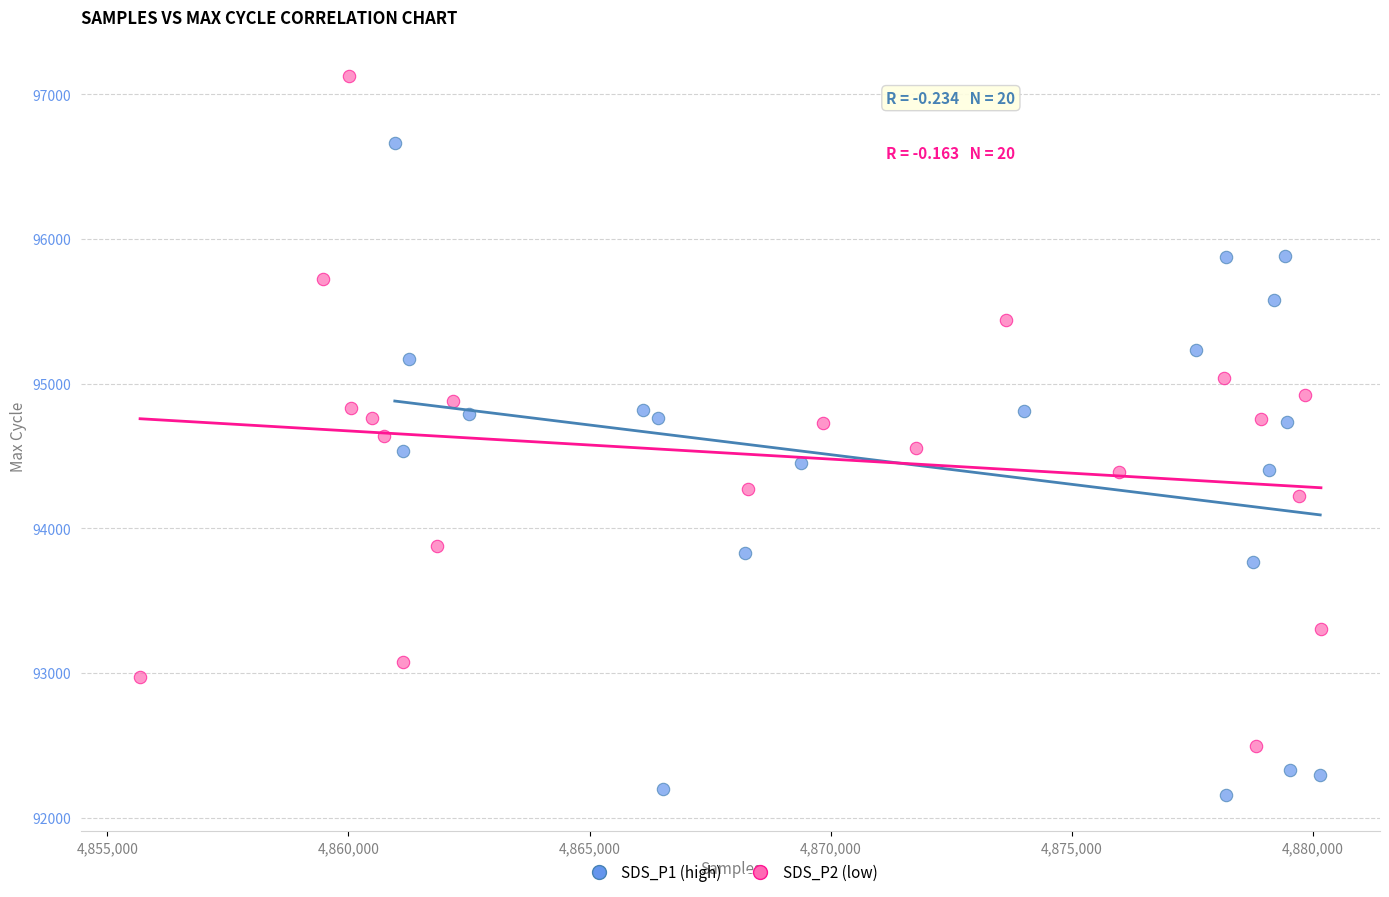

Which series reaches the minimum Y coordinate?

SDS_P1 (high)